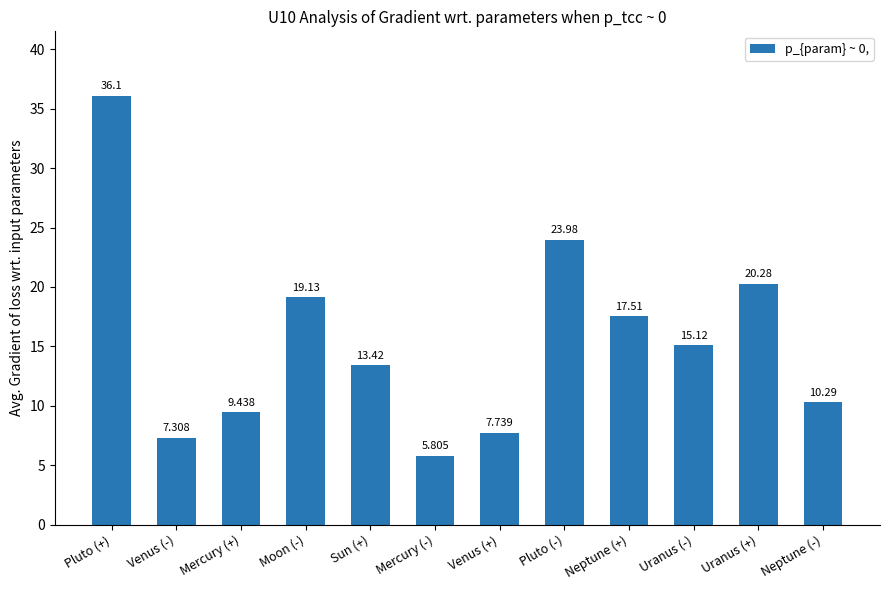

Rank the categories by value from lowest to highest.

Mercury (-), Venus (-), Venus (+), Mercury (+), Neptune (-), Sun (+), Uranus (-), Neptune (+), Moon (-), Uranus (+), Pluto (-), Pluto (+)